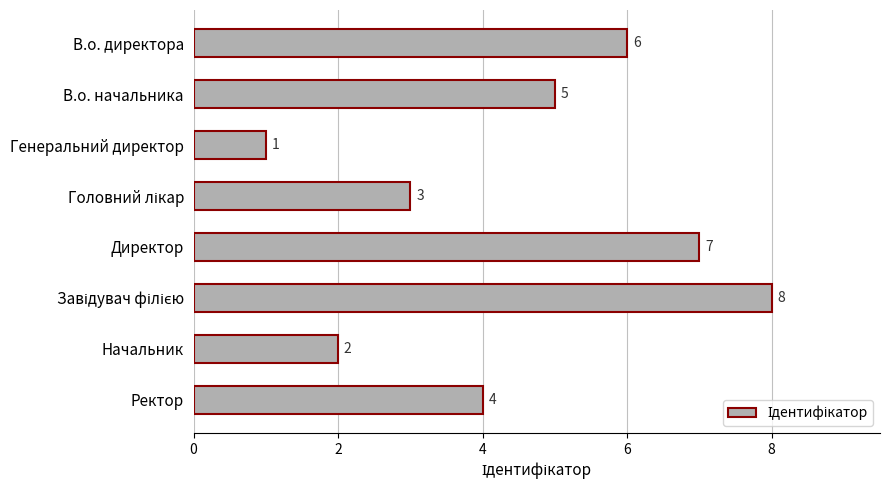

Reading top to bottom, list all the values displayed in this chart.

6	5	1	3	7	8	2	4